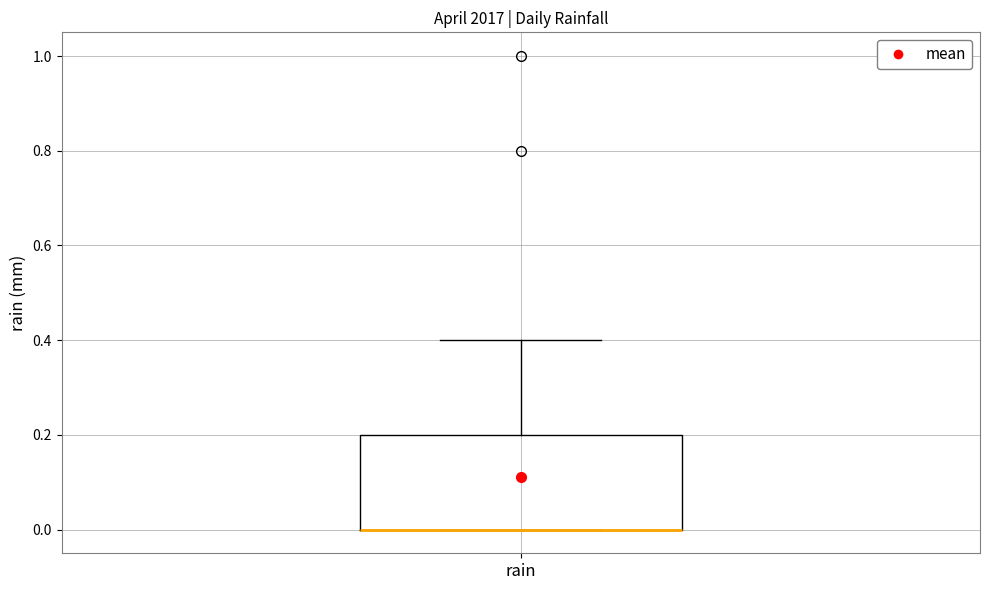

Read this box plot against the y-axis: the position of the median line, the range covered by the box, and the ends of both whiskers. The values are not printed on the chart, so give them approximately, as read against the axis.

median 0.0 (drawn on the box's lower edge), box 0.0 to 0.2, whiskers 0.0 to 0.4